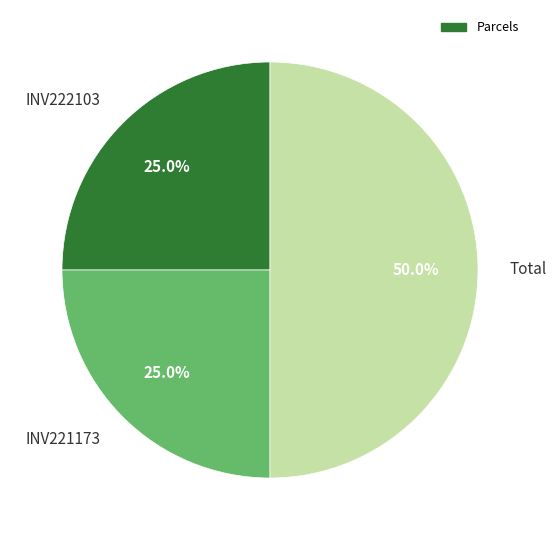

To the nearest percent, what percentage of the pie is Total?

50%